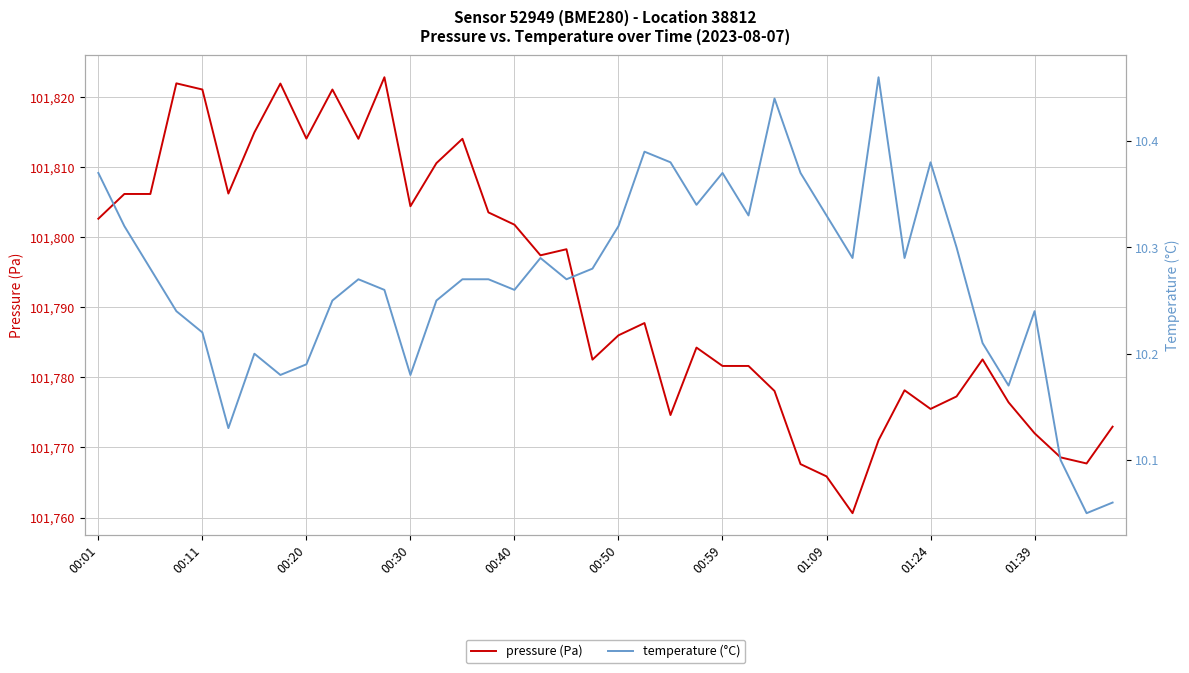

What is the sum of the pressure (Pa) values at 34 and 15?

203586.1